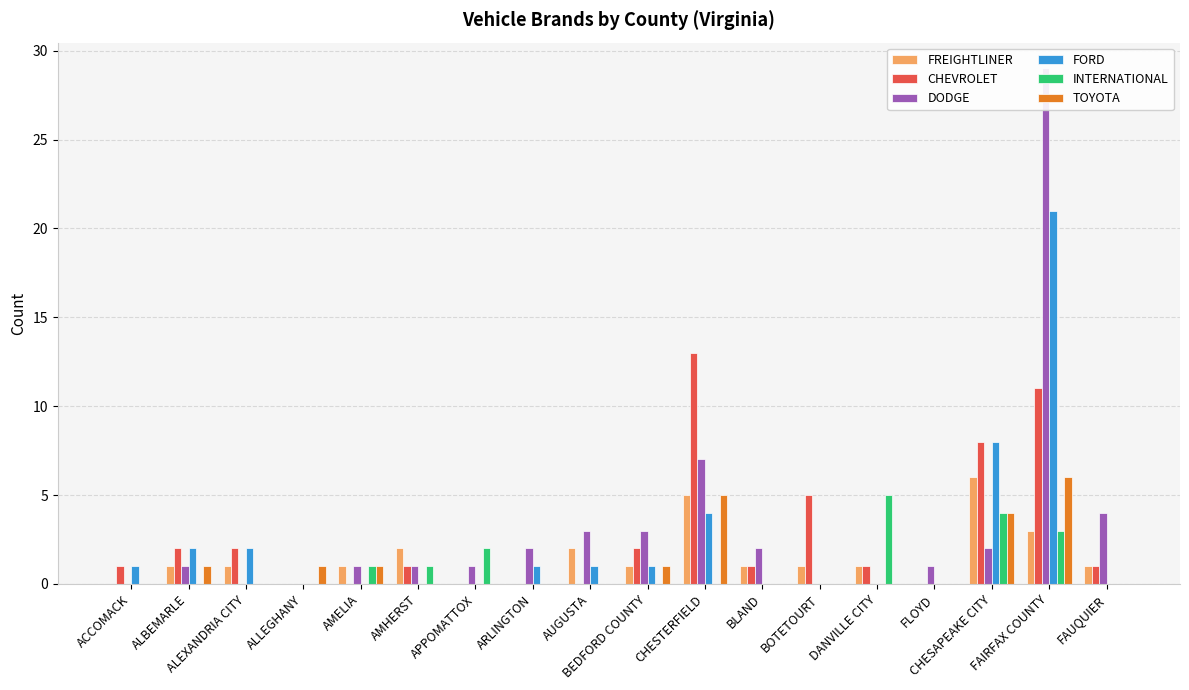

What is the difference between the maximum and minimum values in the FORD series?

21